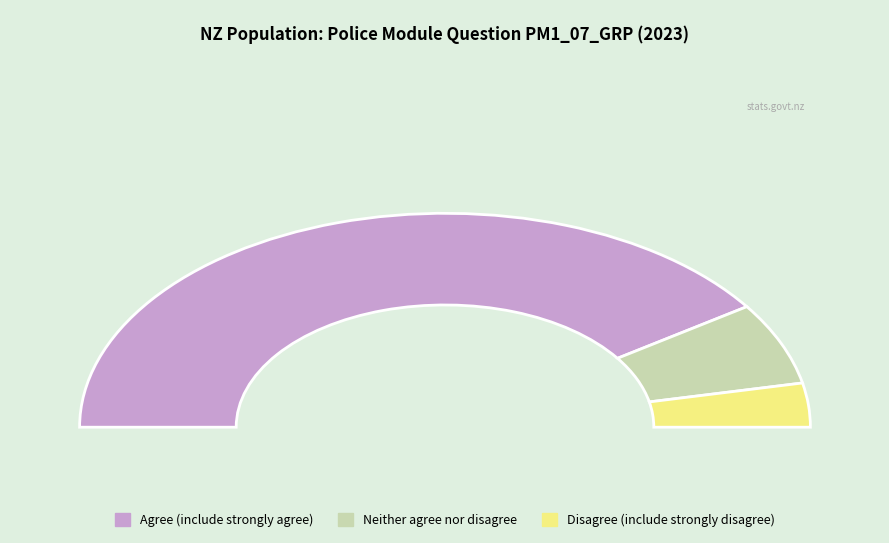

To the nearest percent, what portion does Disagree (include strongly disagree) represent?

7%